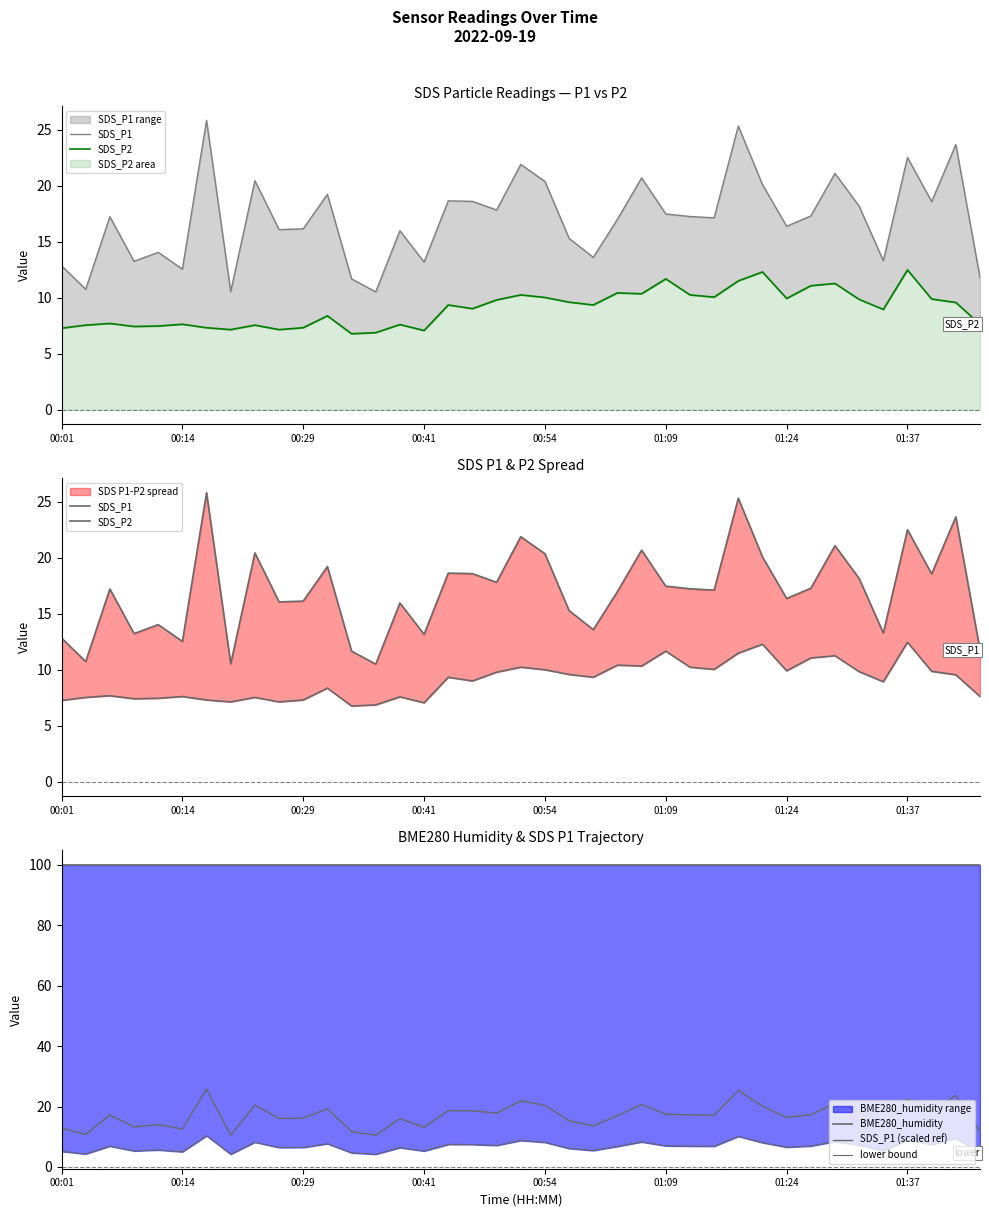

In SDS_P1 (scaled ref), how many points are higher than both neighbors (excluding endpoints)?

13